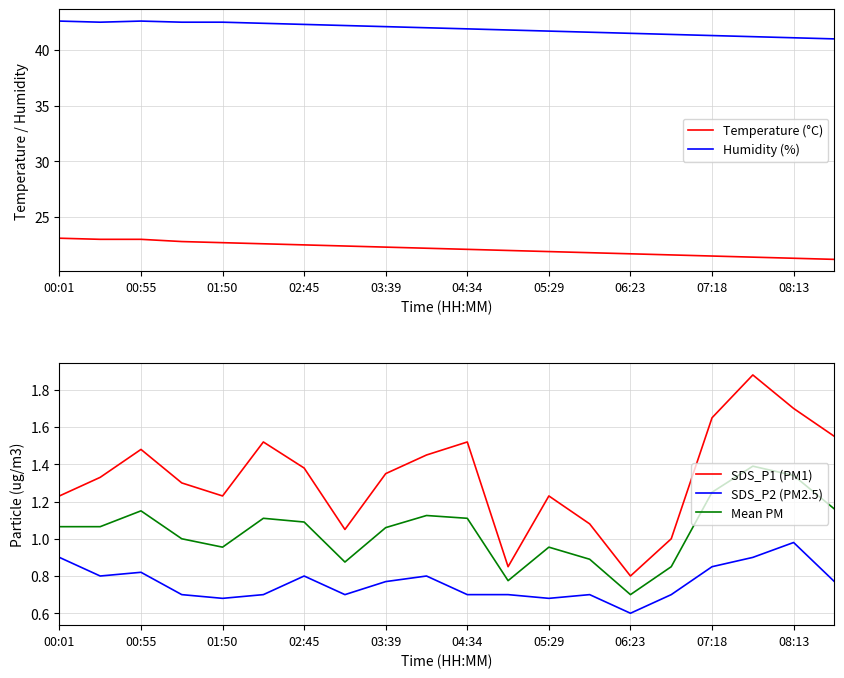

Where is SDS_P1 (PM1) nearest to the value 1?

15